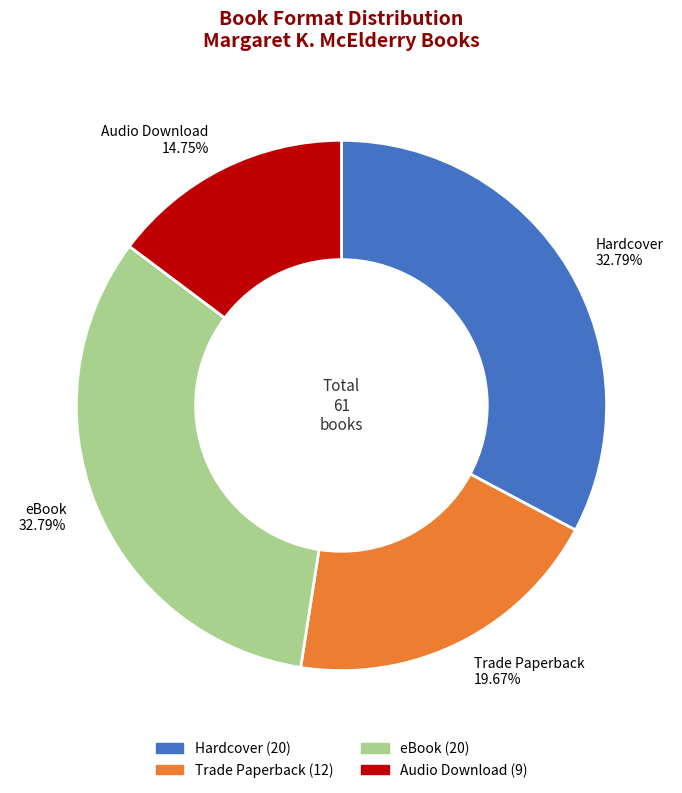

How many slices are in this pie chart?

4